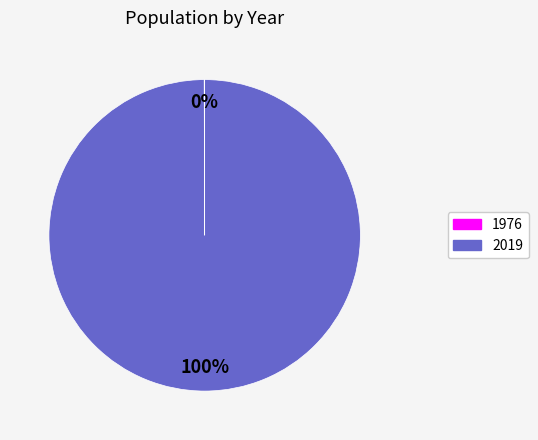

To the nearest percent, what percentage of the pie is 2019?

100%